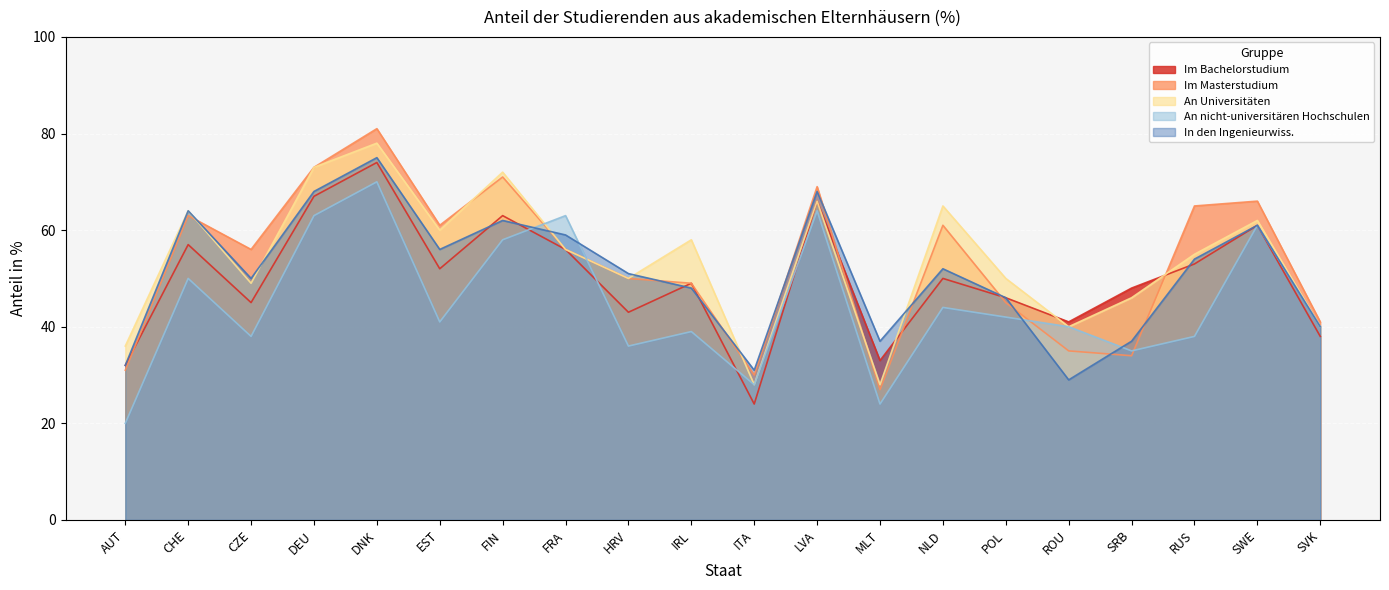

What is the label of the 8th point from the right?

MLT